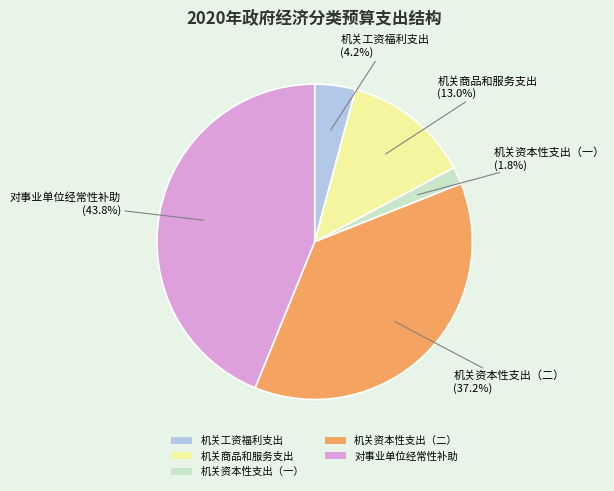

Is it true that 机关工资福利支出 is 14% of the pie?

False